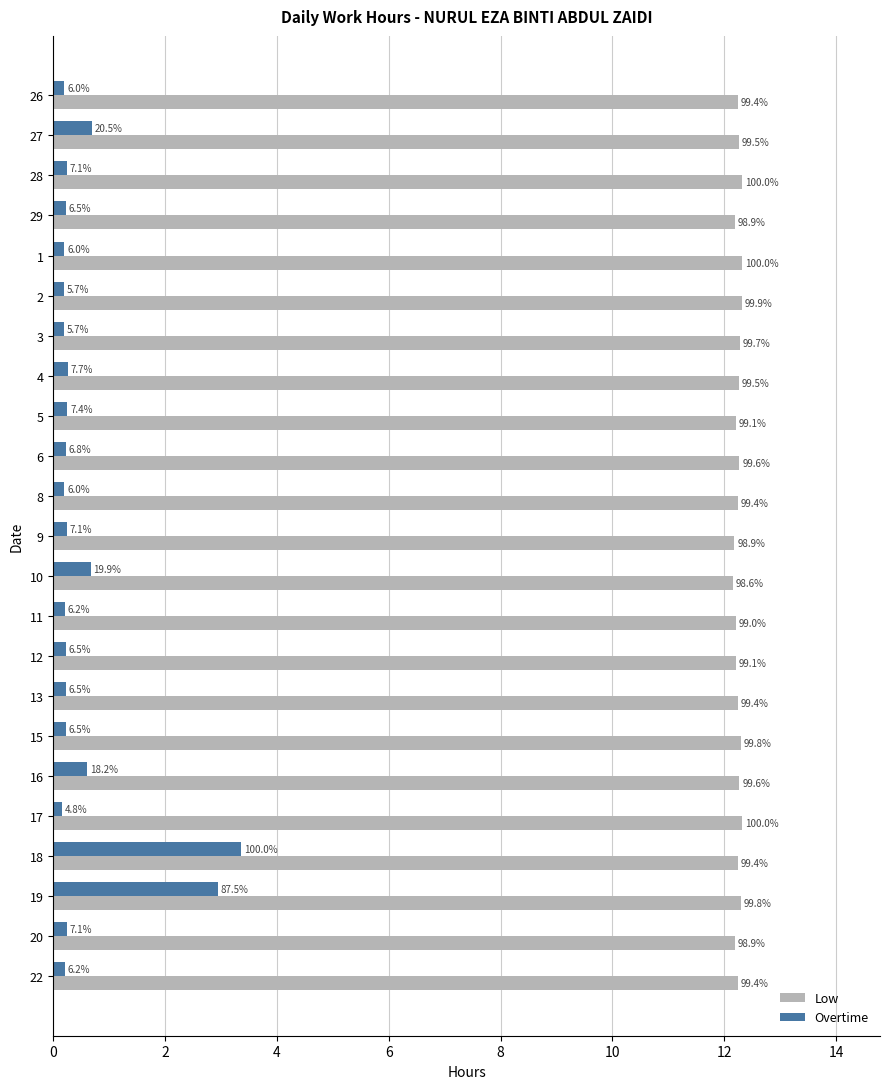

Reading left to right, list all the values displayed in this chart.

Low: 12.2	12.3	12.3	12.2	12.3	12.3	12.3	12.3	12.2	12.3	12.2	12.2	12.2	12.2	12.2	12.2	12.3	12.3	12.3	12.2	12.3	12.2	12.2
Overtime: 0.2	0.7	0.2	0.2	0.2	0.2	0.2	0.3	0.2	0.2	0.2	0.2	0.7	0.2	0.2	0.2	0.2	0.6	0.2	3.4	2.9	0.2	0.2